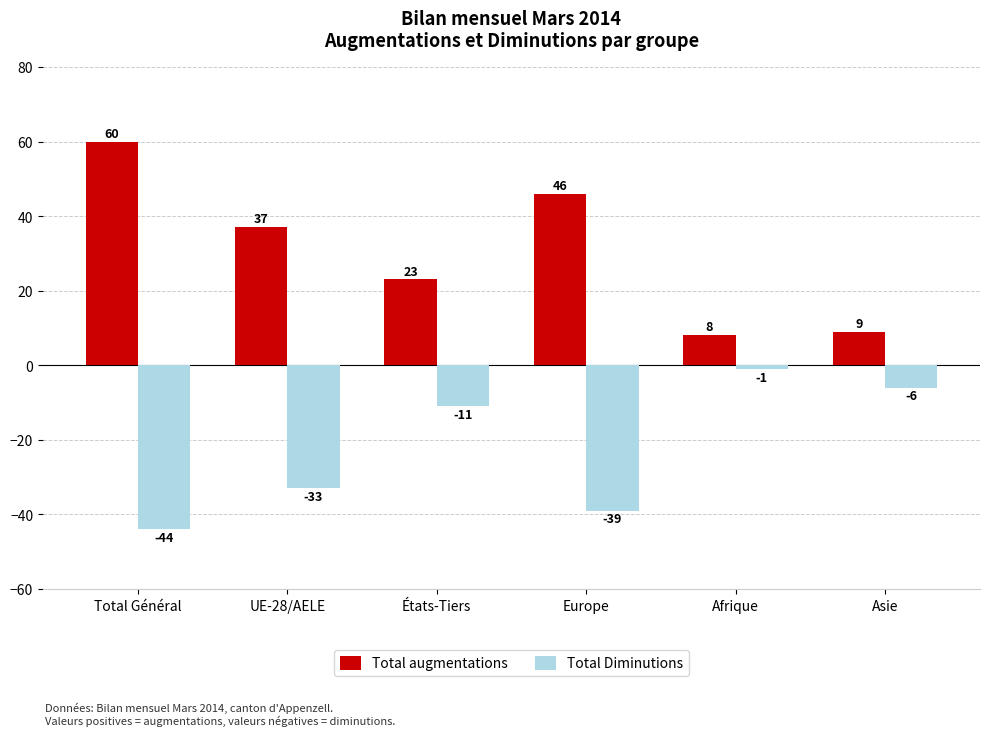

What is the highest value of the Total augmentations series?

60